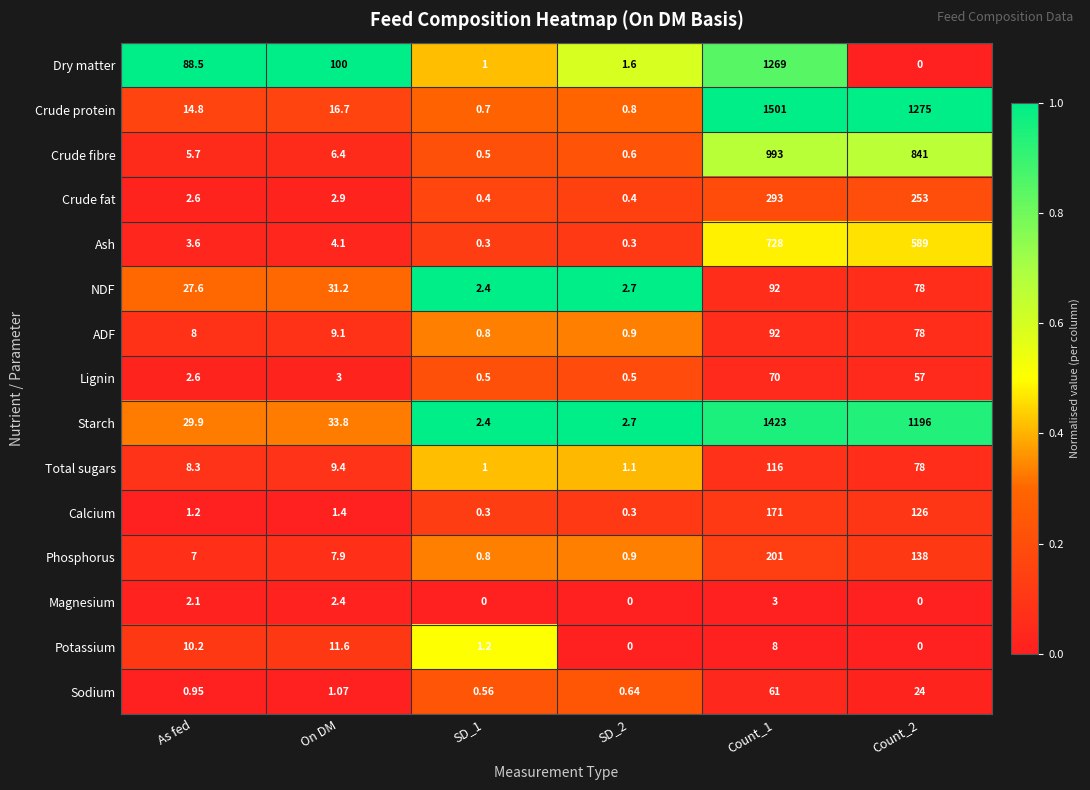

Where does the NDF series first go above 31?

On DM